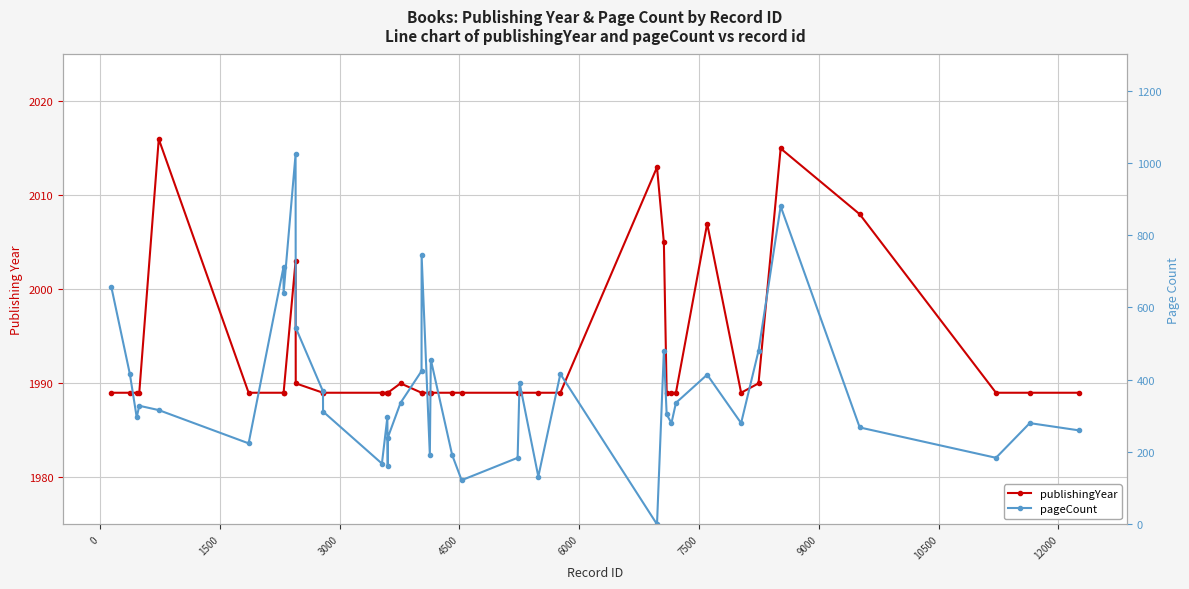

True or false: pageCount has a value of 97 at 33.

False